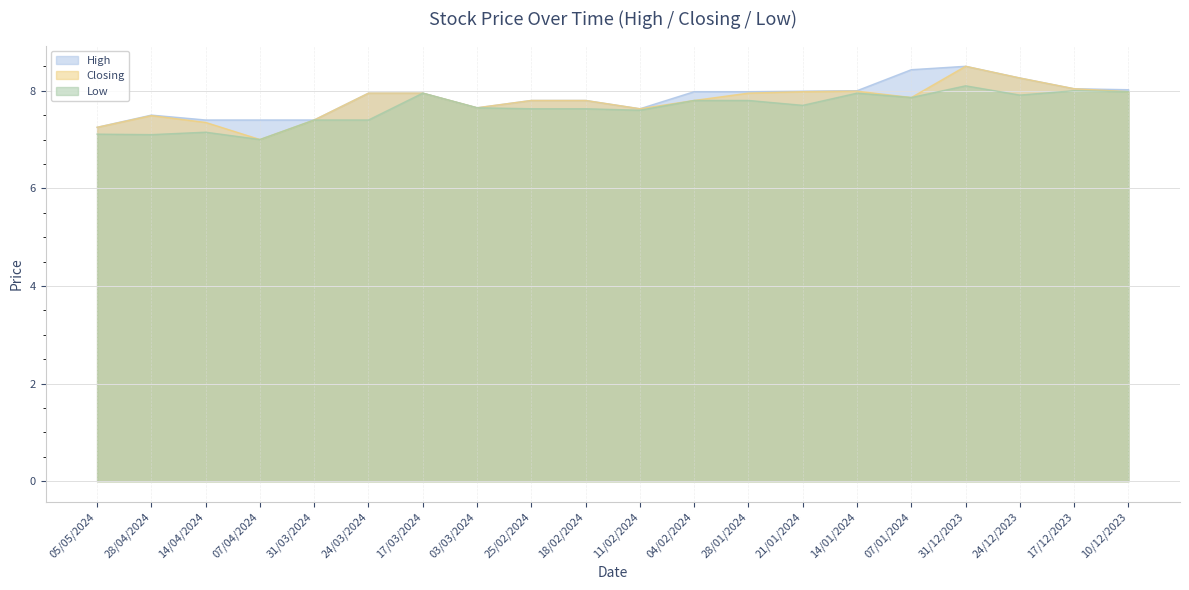

How many lines are shown in the chart?

3